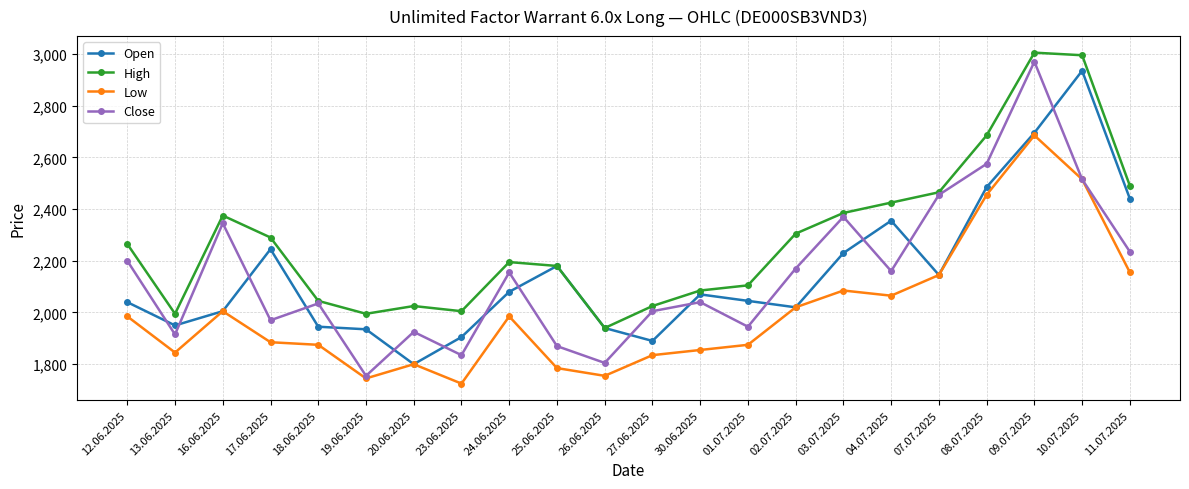

Is the value of Open at 03.07.2025 greater than the value of Low at 17.06.2025?

Yes